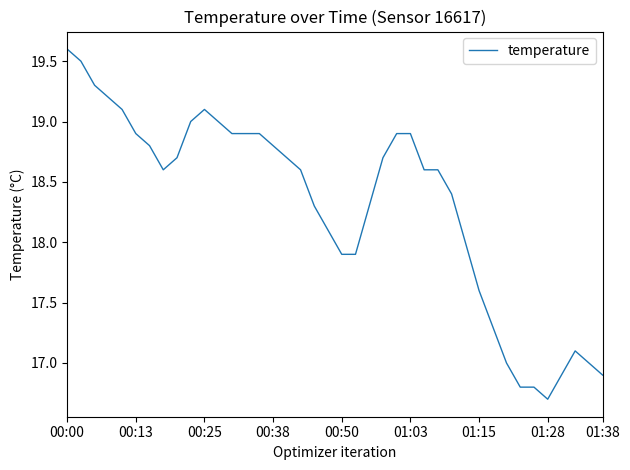

What is the sum of all values?

732.3